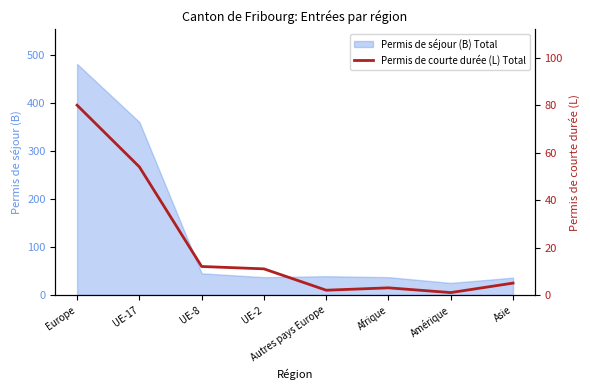

The Permis de séjour (B) Total series shows 37 at Afrique. True or false?

True